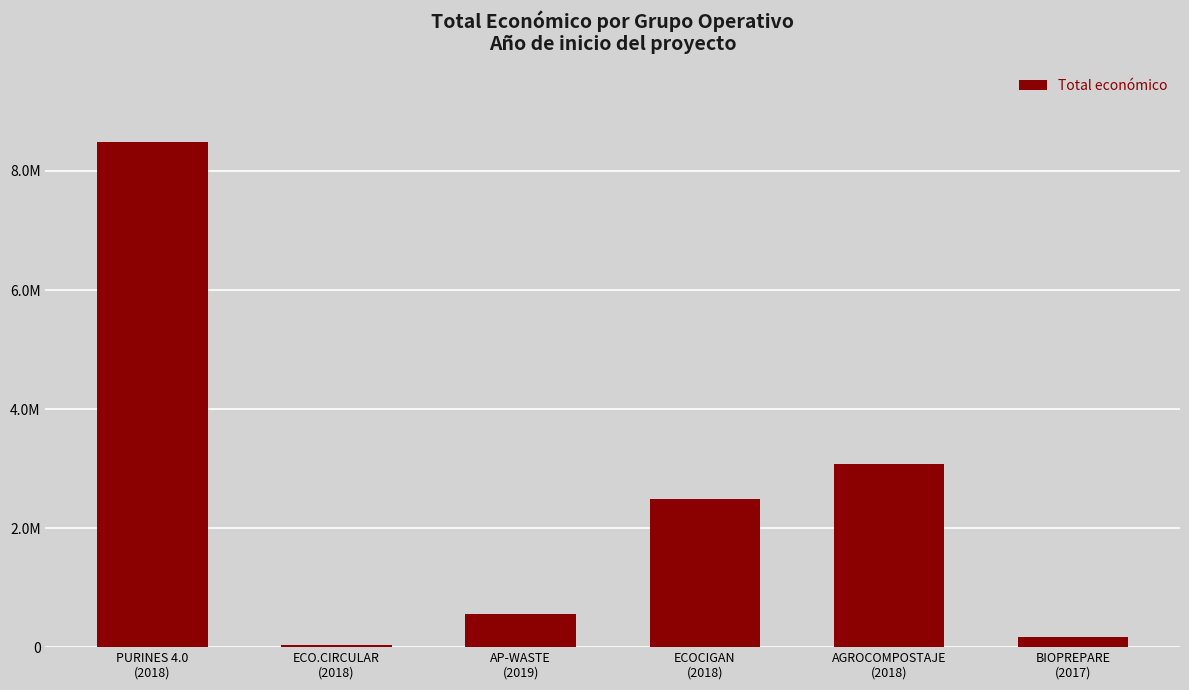

Reading left to right, what are all the values shown in this chart?

PURINES 4.0
(2018)=8484999	ECO.CIRCULAR
(2018)=42845	AP-WASTE
(2019)=558011	ECOCIGAN
(2018)=2483714	AGROCOMPOSTAJE
(2018)=3079833	BIOPREPARE
(2017)=171924